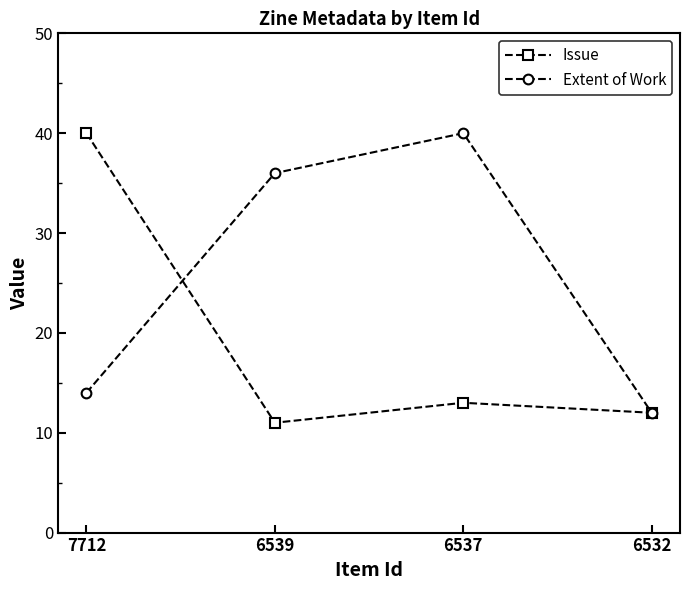

Is it true that Issue equals 40 at 7712?

True